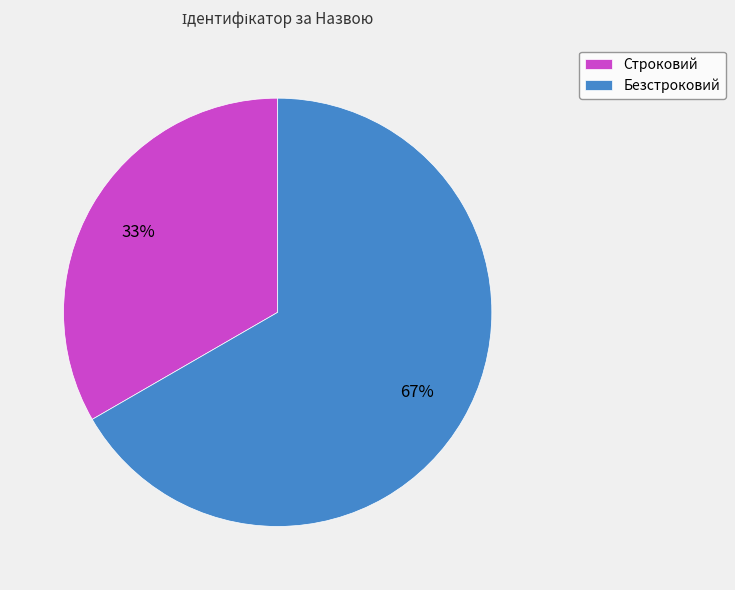

Which slice is the smallest?

Строковий